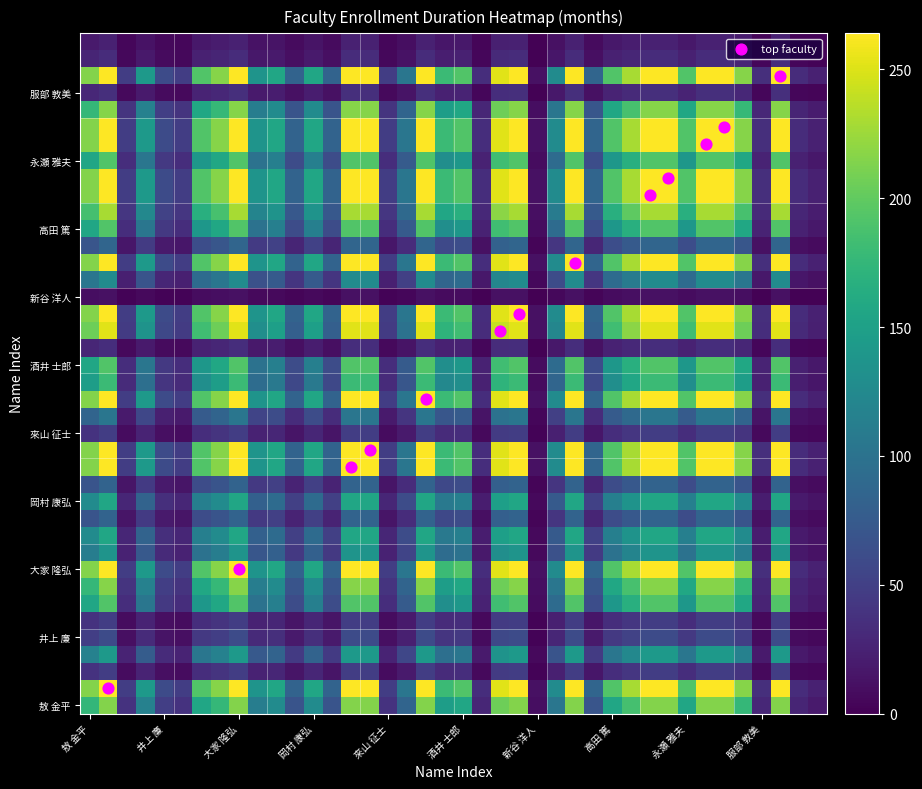

Which category has the lowest value across all series?

新谷 洋人